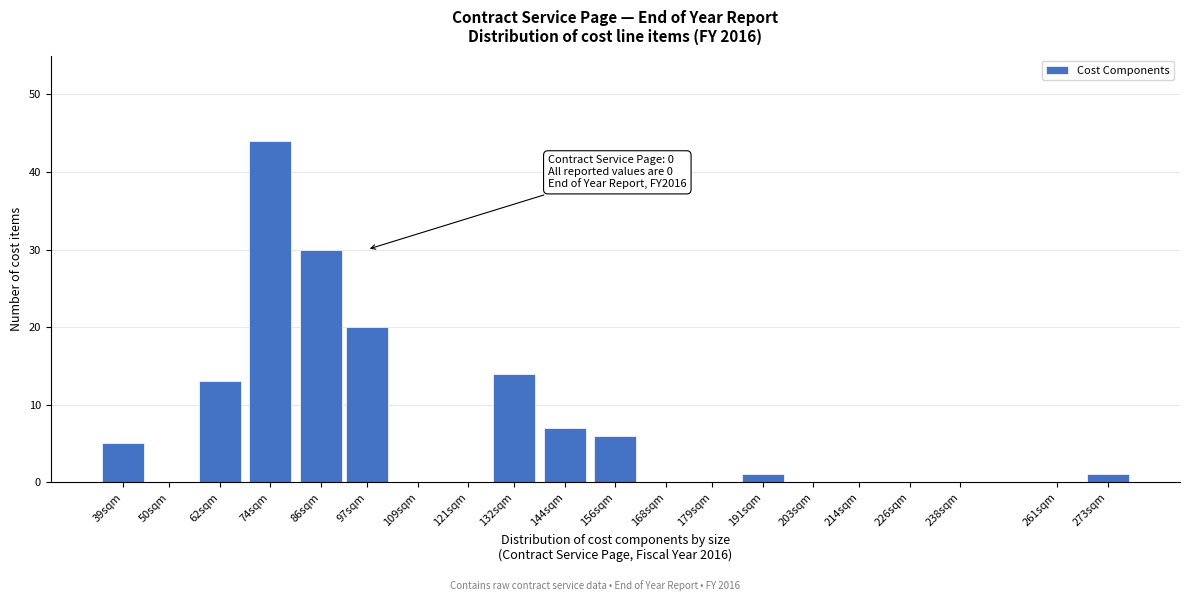

Reading left to right, list all the values displayed in this chart.

39sqm=5	50sqm=0	62sqm=13	74sqm=44	86sqm=30	97sqm=20	109sqm=0	121sqm=0	132sqm=14	144sqm=7	156sqm=6	168sqm=0	179sqm=0	191sqm=1	203sqm=0	214sqm=0	226sqm=0	238sqm=0	261sqm=0	273sqm=1